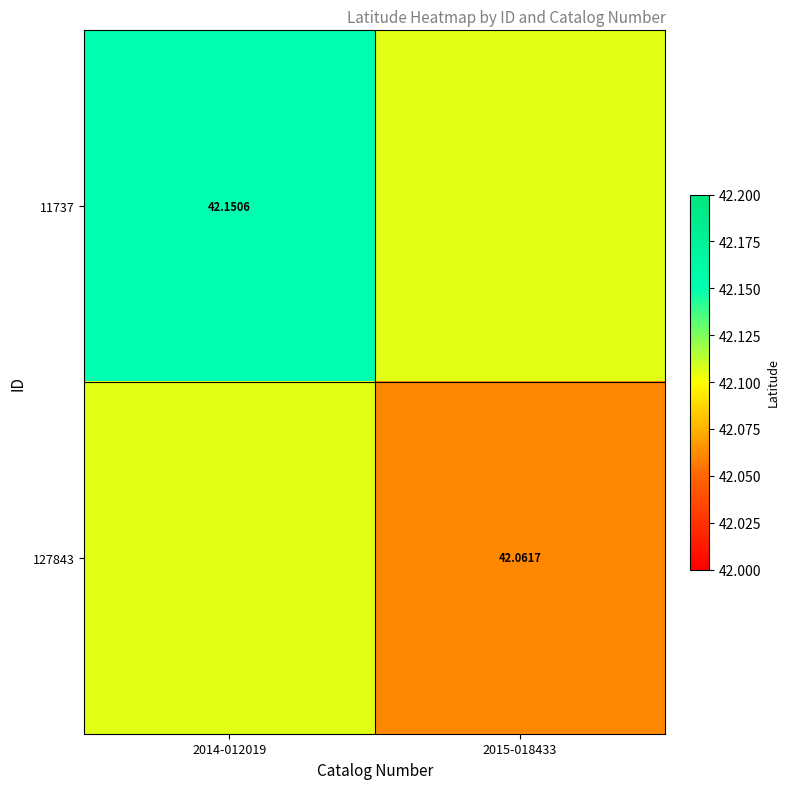

How many distinct data groups are displayed?

2